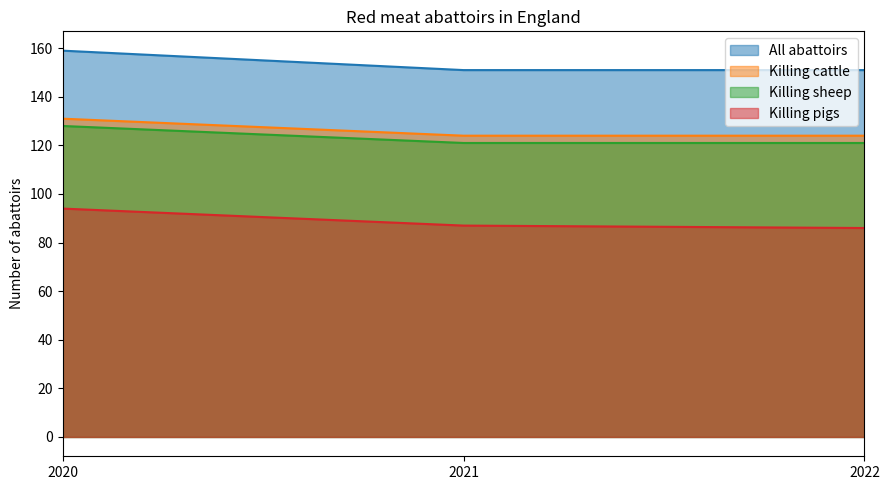

The value of Killing pigs at 2021 is 113. True or false?

False